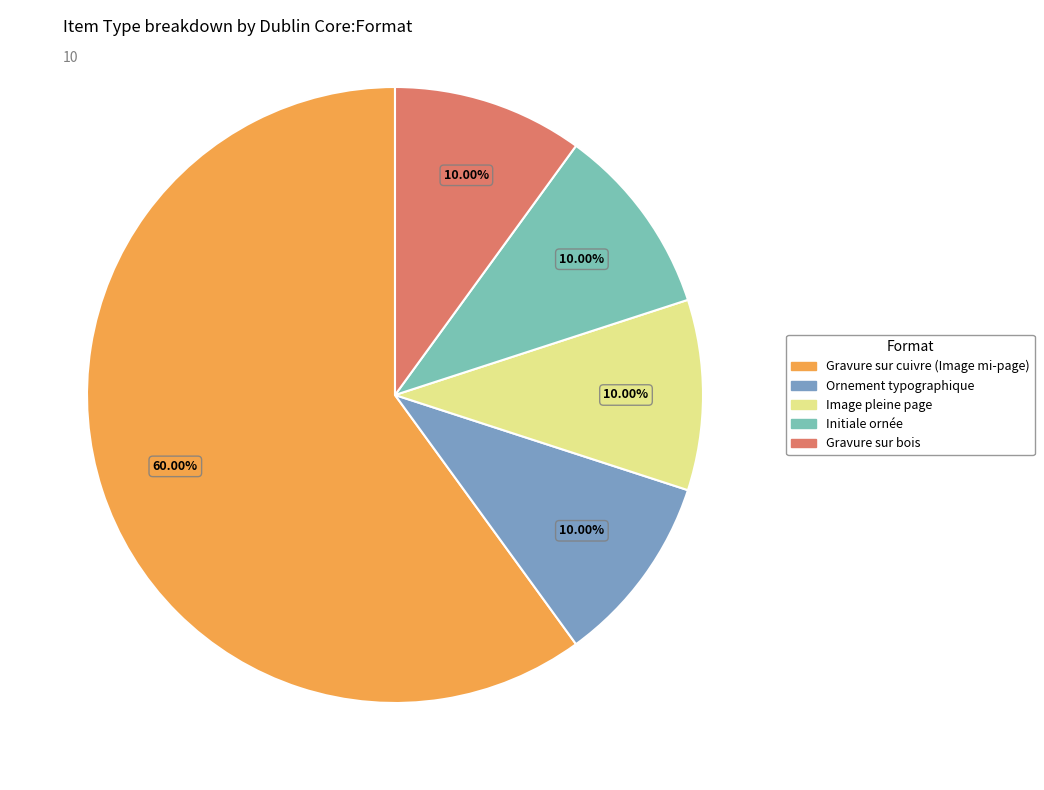

Is it true that Image pleine page is 3% of the pie?

False